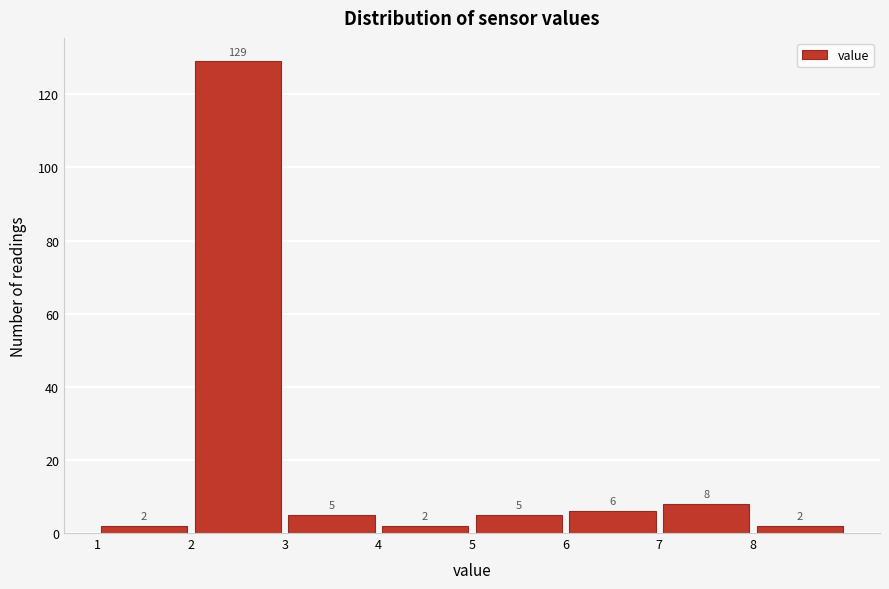

Reading left to right, list every bar in this chart as the range it spans on the x-axis followed by its height.

1 to 2: 2
2 to 3: 129
3 to 4: 5
4 to 5: 2
5 to 6: 5
6 to 7: 6
7 to 8: 8
8 to 9: 2